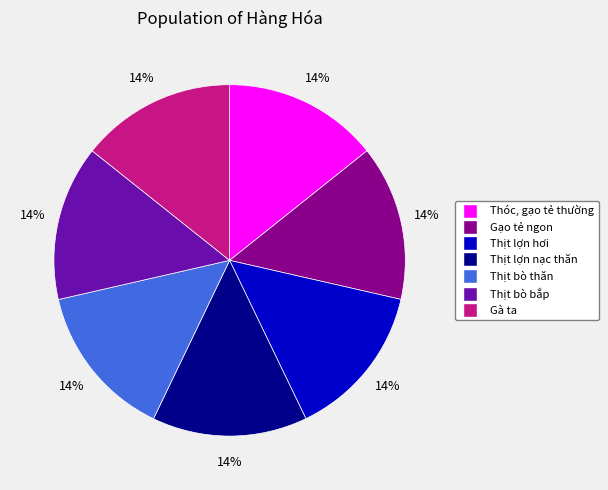

To the nearest percent, what portion does Gà ta represent?

14%